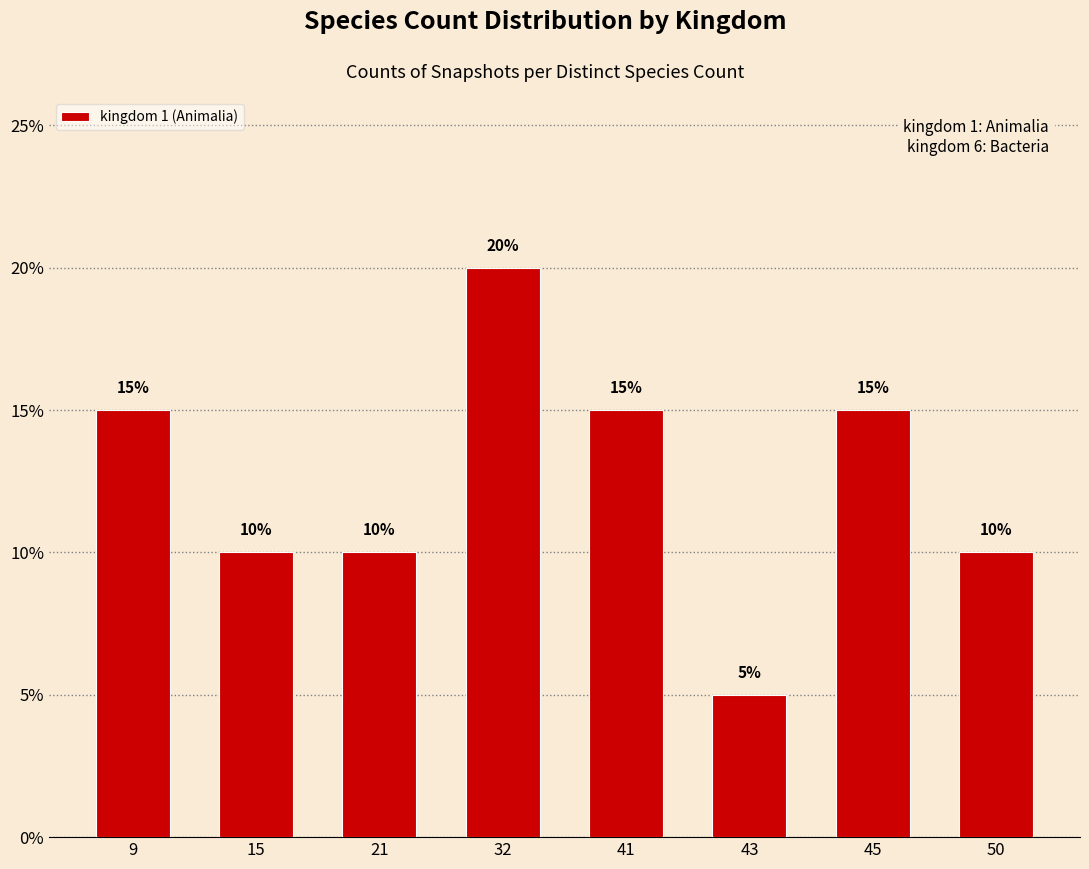

Is it true that the value at 21 is 18?

False